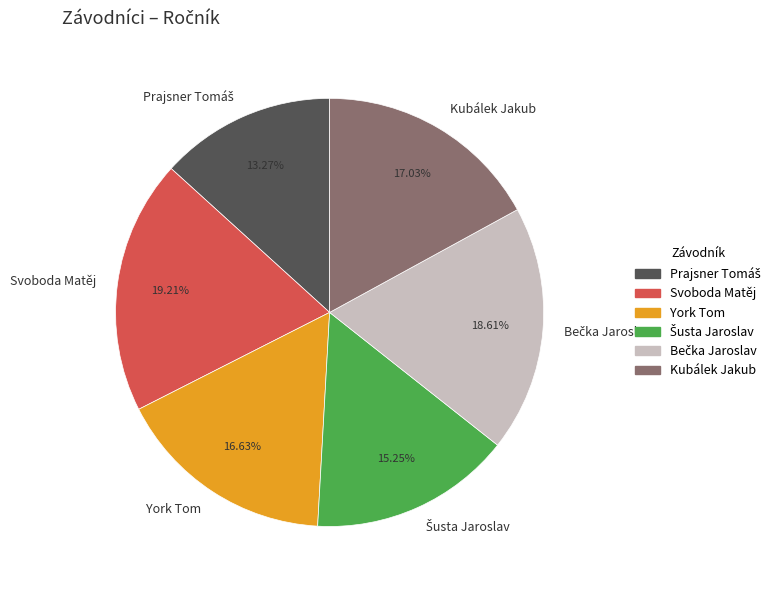

Which category has the biggest portion of the pie?

Svoboda Matěj